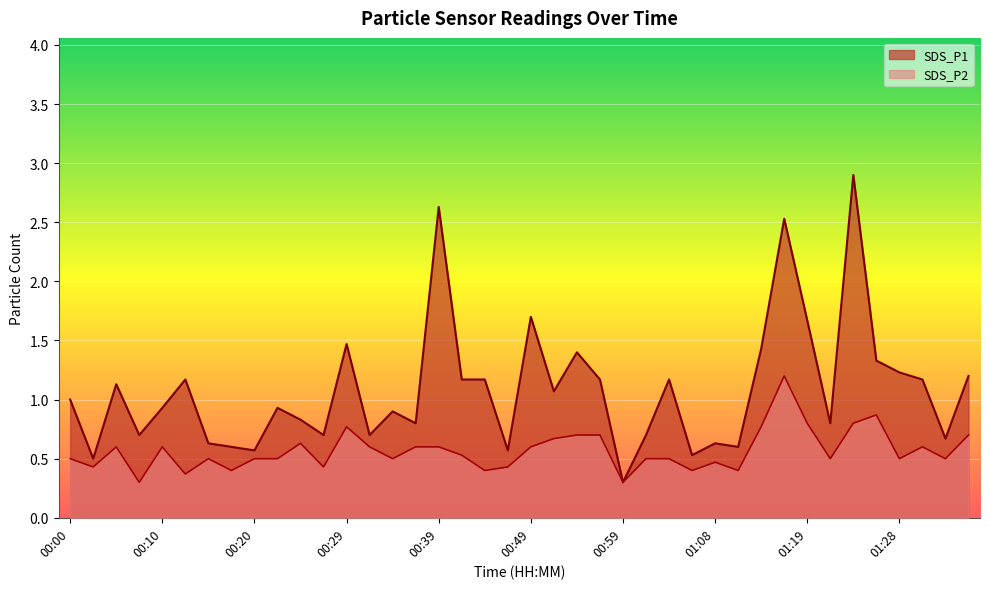

Which category has the highest value across all series?

01:23